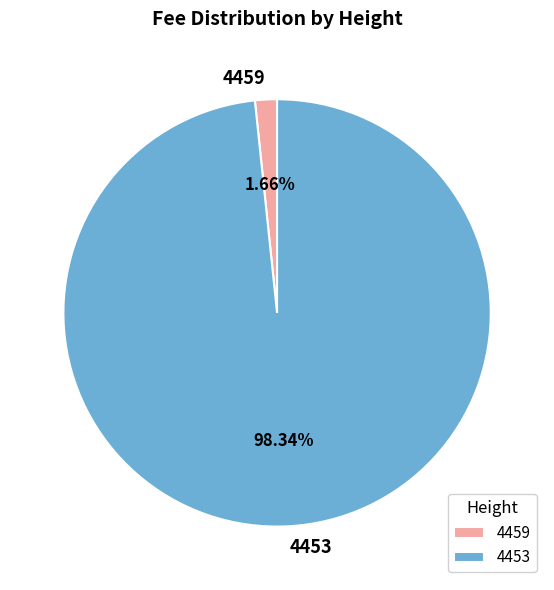

Combined, what portion of the pie is 4453 and 4459?

100.0%